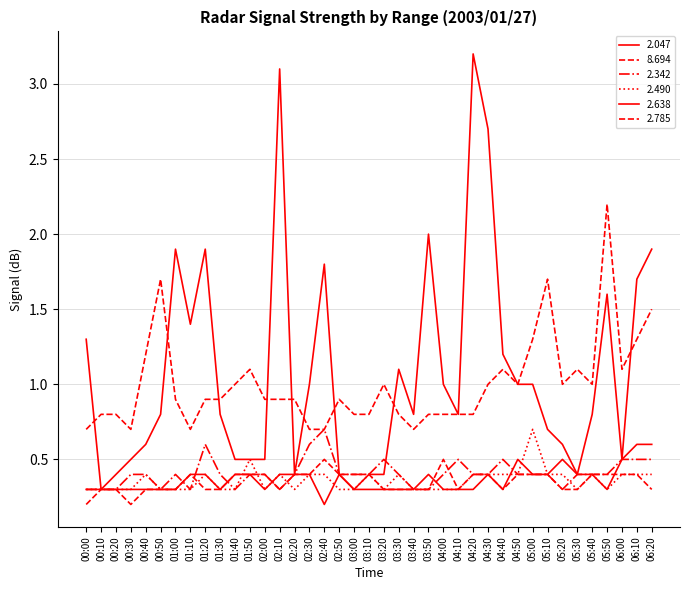

True or false: 2.785 and 8.694 intersect in this chart.

False